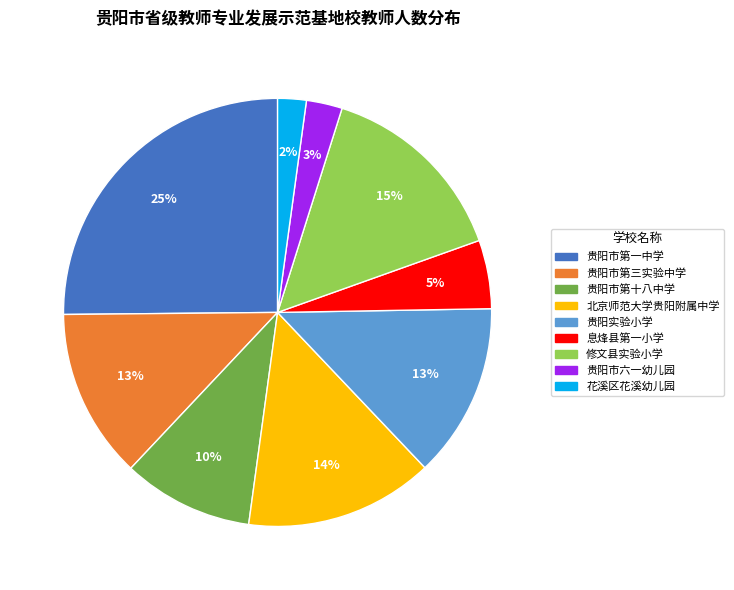

To the nearest percent, what percentage of the pie is 贵阳市第三实验中学?

13%